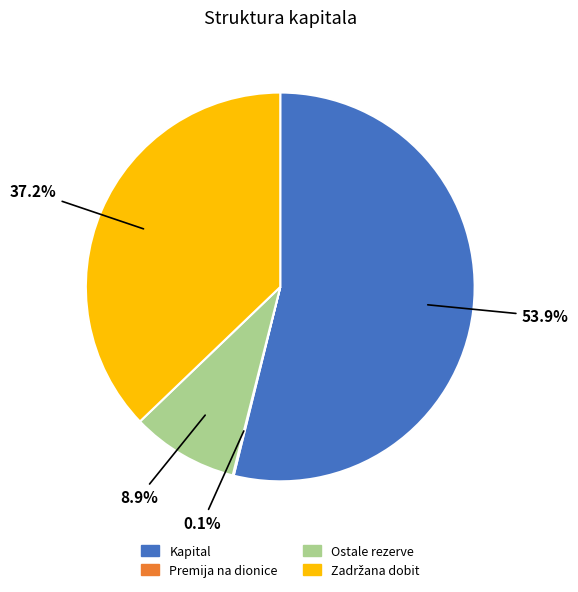

Which slice represents more than half of the pie?

Kapital